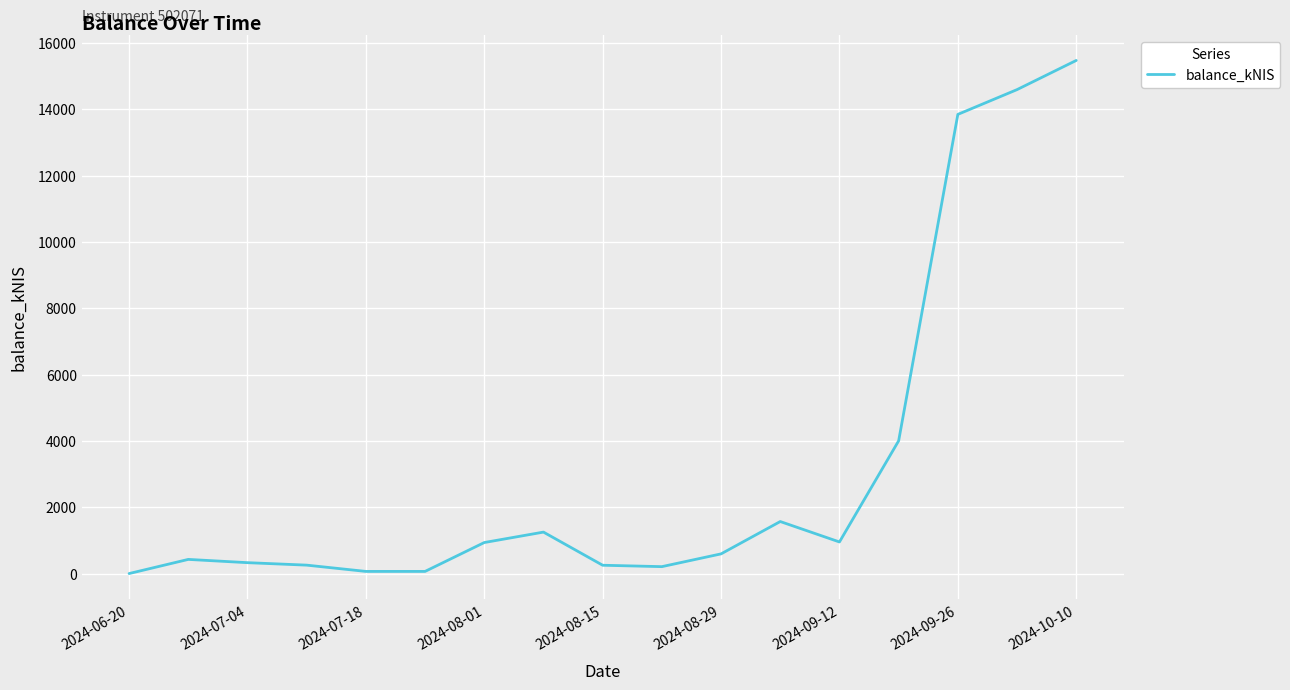

What is the difference between the maximum and minimum values?

15476.3